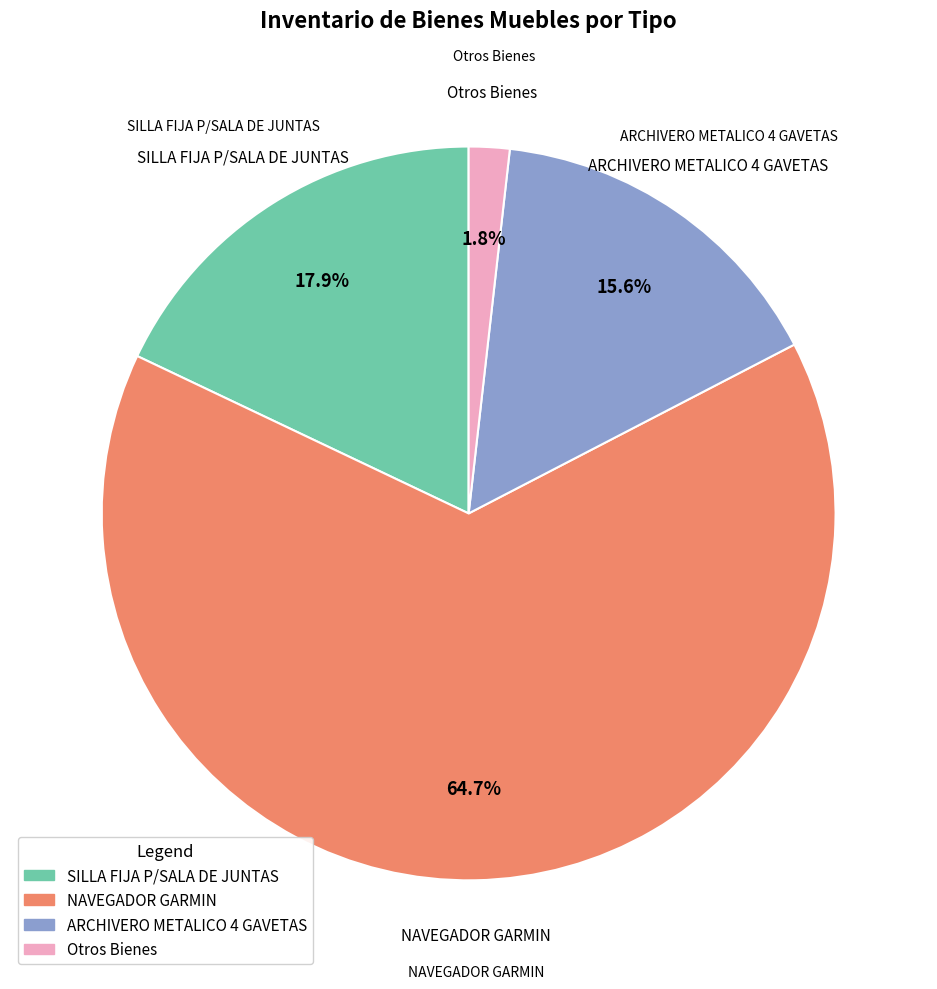

Does any single category account for the majority?

Yes